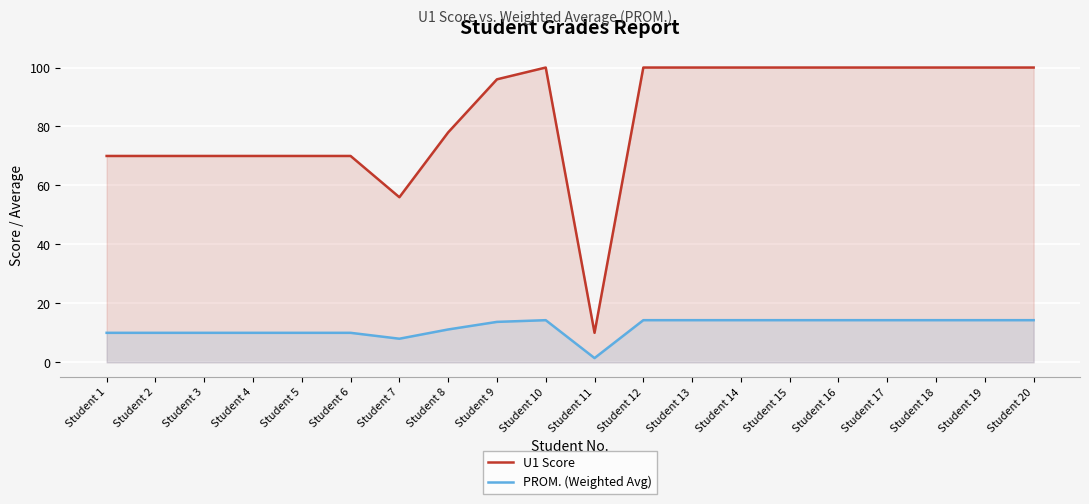

What is the value of the U1 Score point at the 10th from the left?

100.0